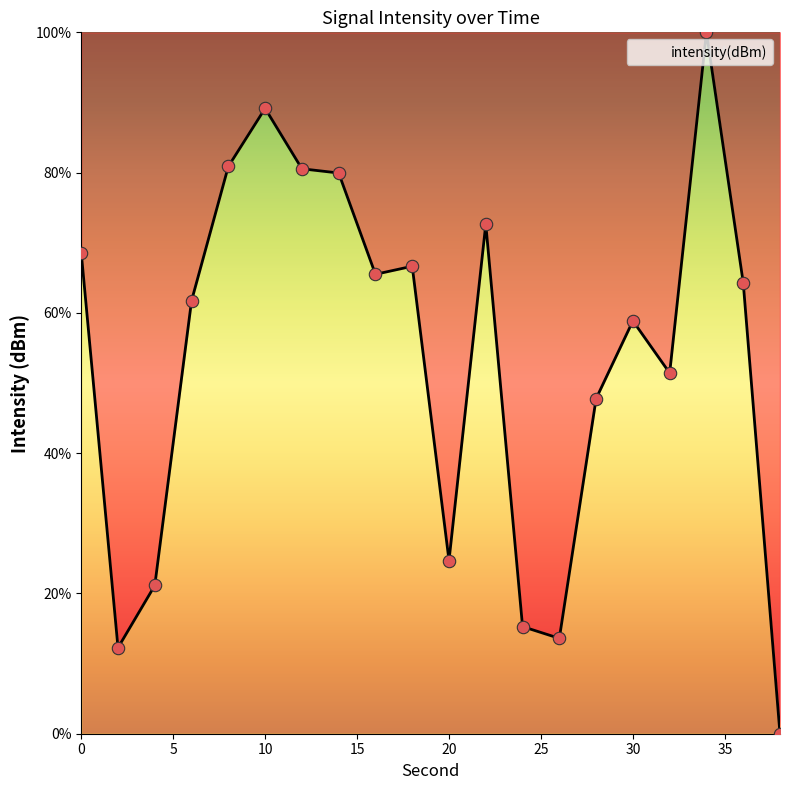

What is the maximum value shown in the chart?

100.0